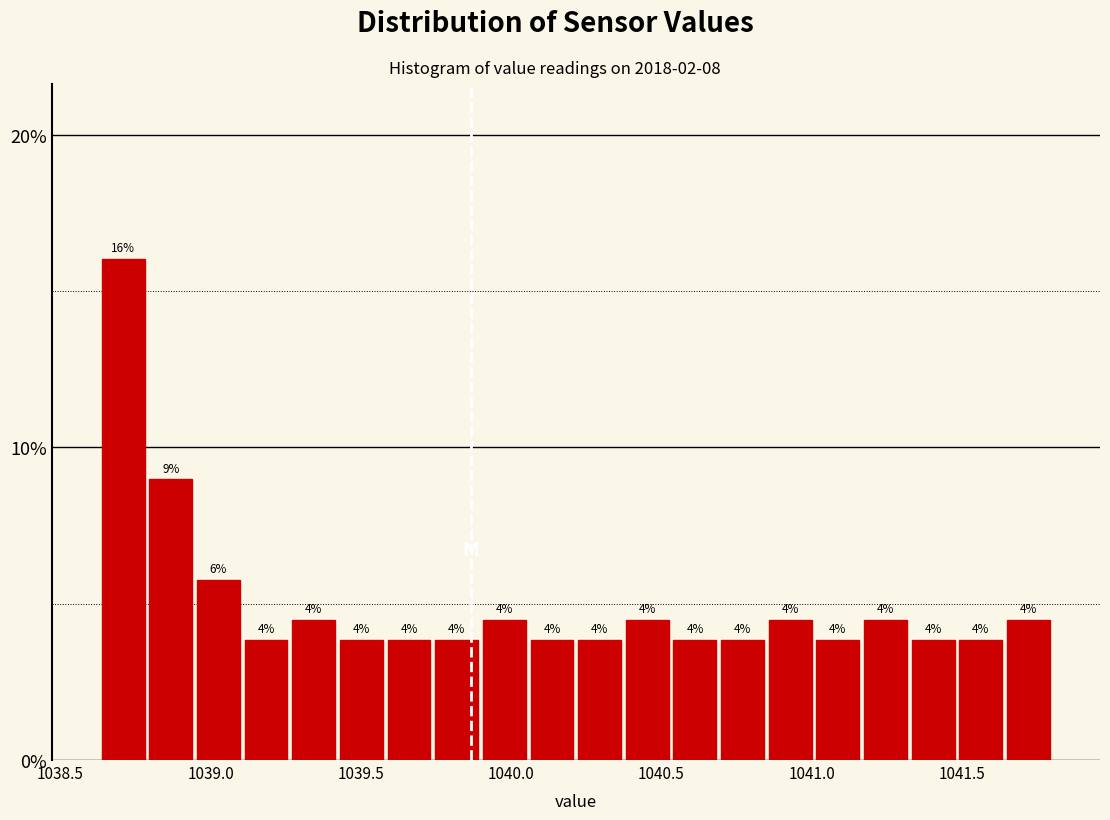

Around what value on the x-axis is the tallest bar? Give the approximate position of its centre, as read against the axis.

1038.70